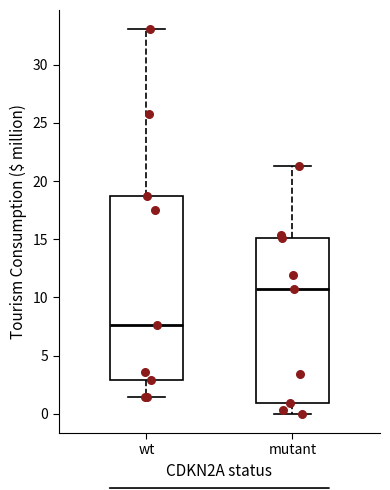

Where does the median line of the box for mutant sit on the y-axis? The values are not printed on the chart, so give them approximately, as read against the axis.

10.5